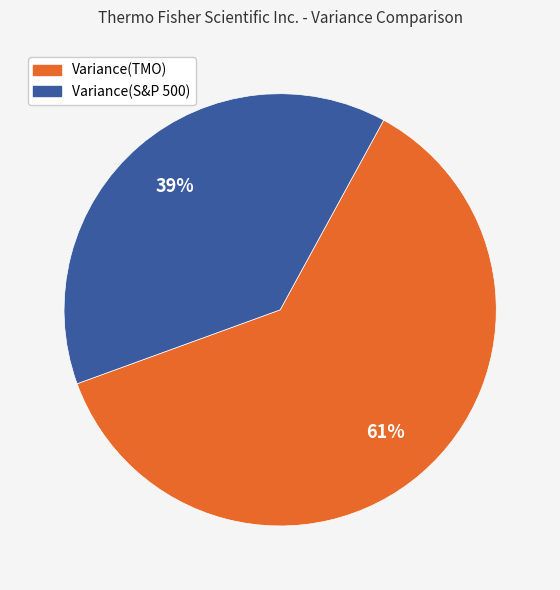

Between Variance(S&P 500) and Variance(TMO), which is larger?

Variance(TMO)